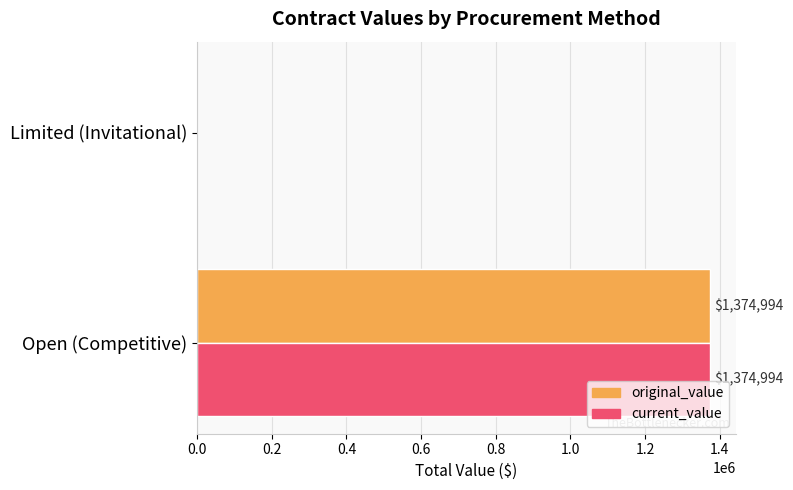

True or false: current_value has a value of 286026.7 at Open (Competitive).

False